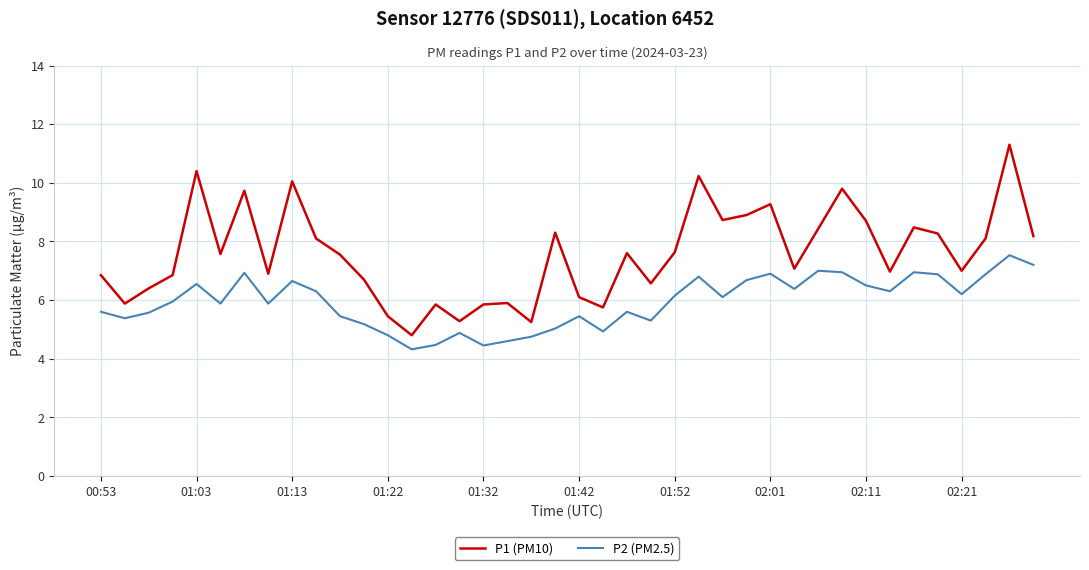

Rank the series by their maximum value, from highest to lowest.

P1 (PM10), P2 (PM2.5)